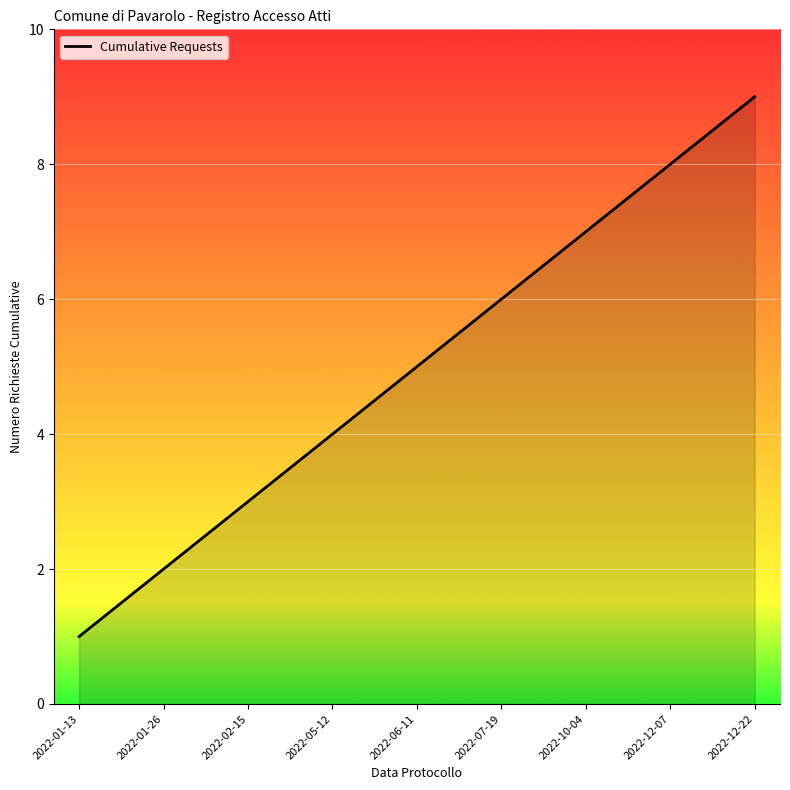

At which label is the value closest to 5?

2022-06-11